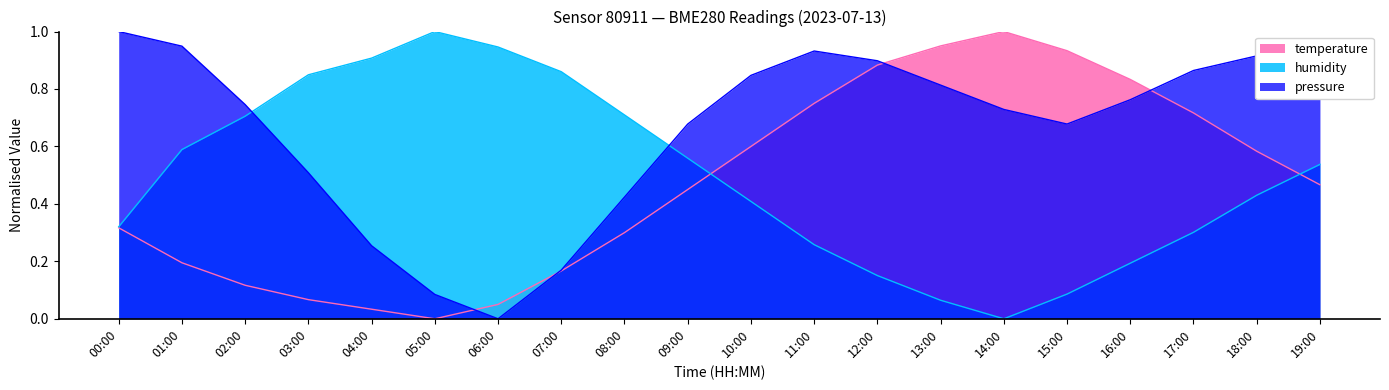

Reading left to right, what are all the values shown in this chart?

temperature: 00:00=0.3	01:00=0.2	02:00=0.1	03:00=0.1	04:00=0.0	05:00=0.0	06:00=0.1	07:00=0.2	08:00=0.3	09:00=0.4	10:00=0.6	11:00=0.8	12:00=0.9	13:00=0.9	14:00=1.0	15:00=0.9	16:00=0.8	17:00=0.7	18:00=0.6	19:00=0.5
humidity: 00:00=0.3	01:00=0.6	02:00=0.7	03:00=0.8	04:00=0.9	05:00=1.0	06:00=0.9	07:00=0.9	08:00=0.7	09:00=0.6	10:00=0.4	11:00=0.3	12:00=0.2	13:00=0.1	14:00=0.0	15:00=0.1	16:00=0.2	17:00=0.3	18:00=0.4	19:00=0.5
pressure: 00:00=1.0	01:00=0.9	02:00=0.7	03:00=0.5	04:00=0.3	05:00=0.1	06:00=0.0	07:00=0.2	08:00=0.4	09:00=0.7	10:00=0.8	11:00=0.9	12:00=0.9	13:00=0.8	14:00=0.7	15:00=0.7	16:00=0.8	17:00=0.9	18:00=0.9	19:00=1.0